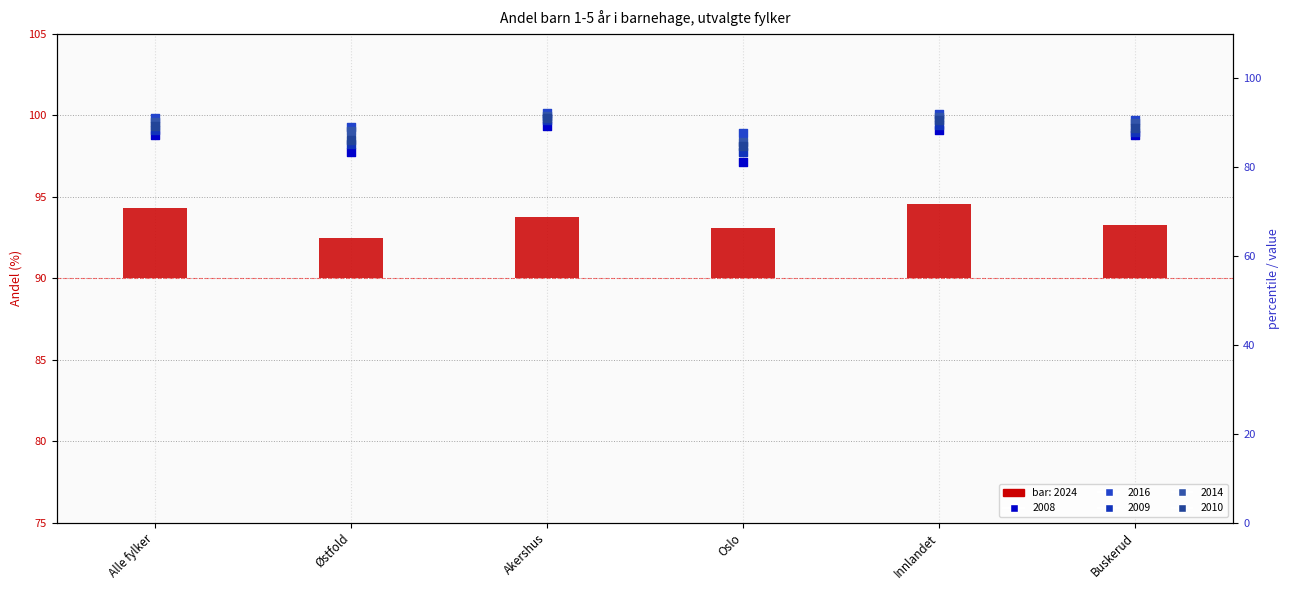

What are all the series names shown in the legend?

2024, 2008, 2016, 2009, 2014, 2010